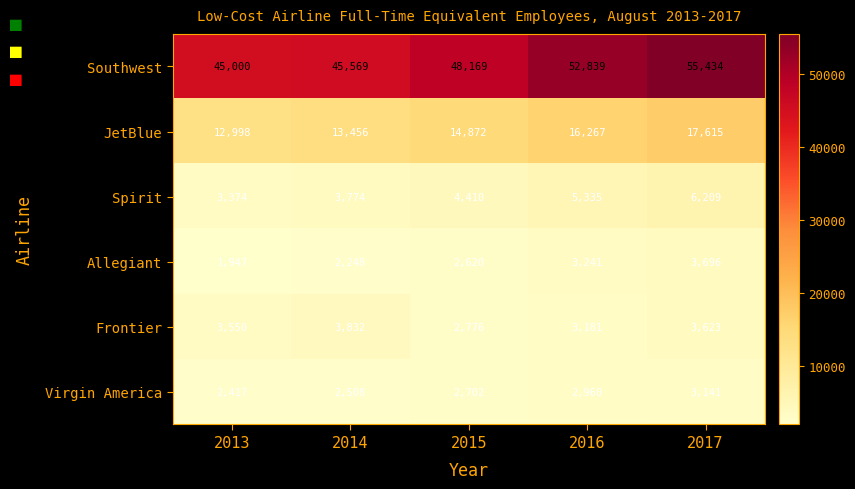

Which label corresponds to the smallest value in the chart?

2013